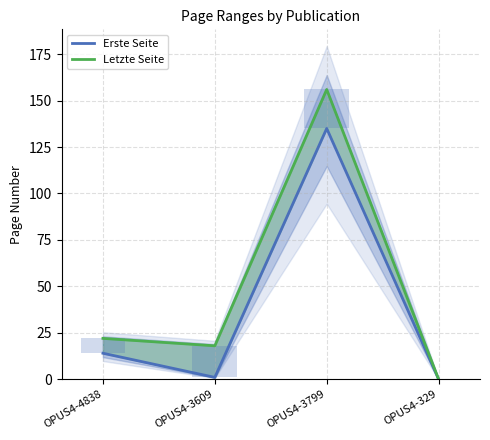

Which has a higher value, OPUS4-3609 or OPUS4-4838?

OPUS4-4838